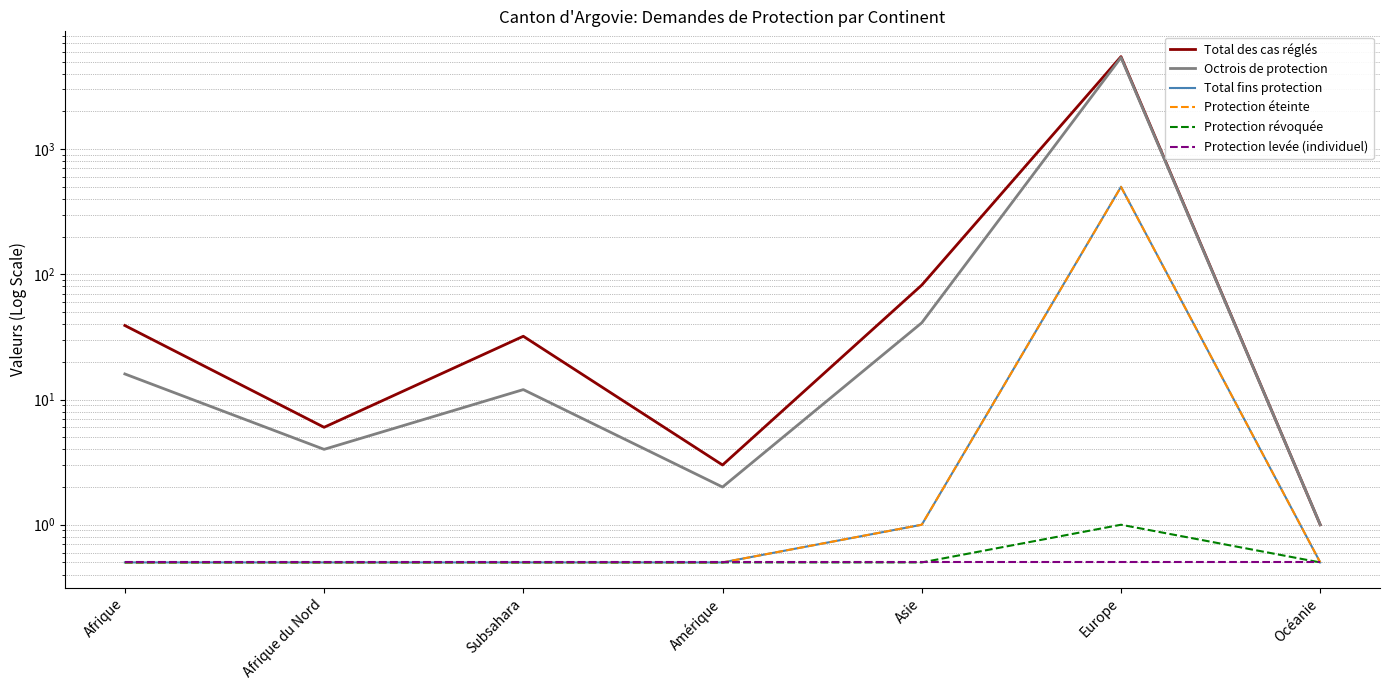

What are all the series names shown in the legend?

Total des cas réglés, Octrois de protection, Total fins protection, Protection éteinte, Protection révoquée, Protection levée (individuel)